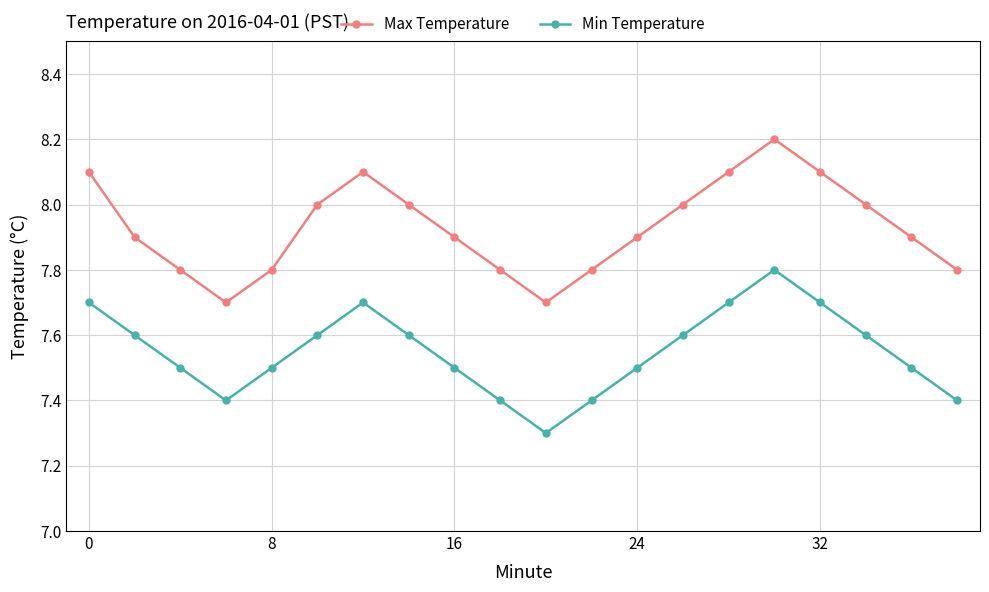

What is the value of the Min Temperature point at the 15th from the left?

7.7